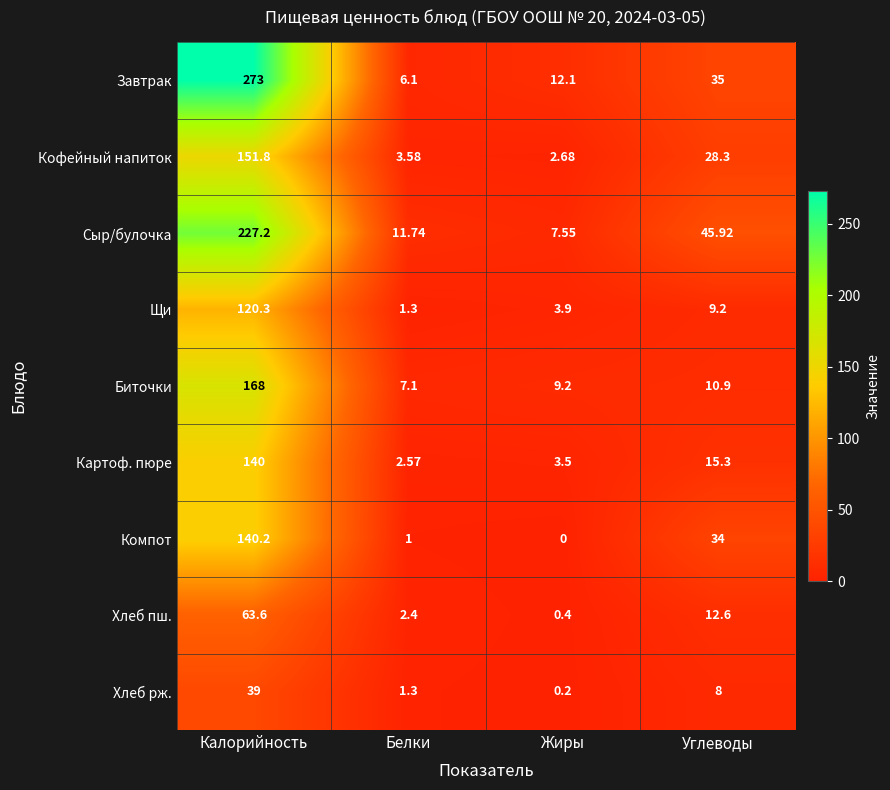

What is the difference between the highest and lowest values at Белки?

10.7